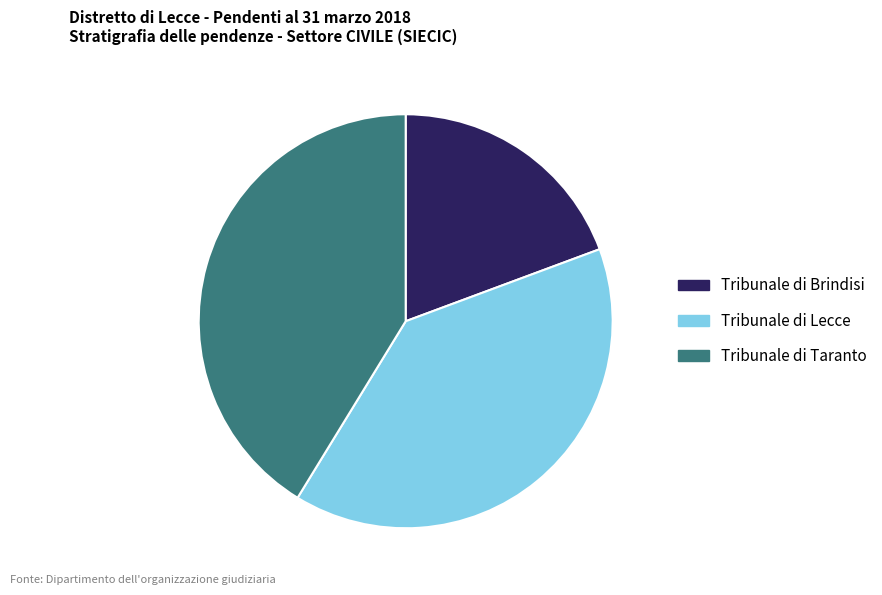

Which slice is the largest?

Tribunale di Taranto